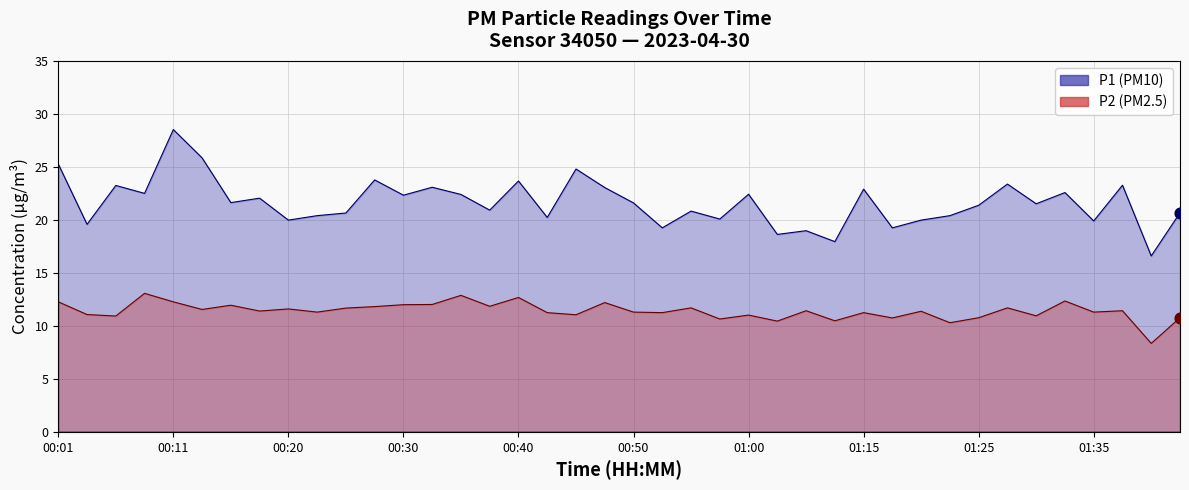

At how many categories does at least one series exceed 26?

1